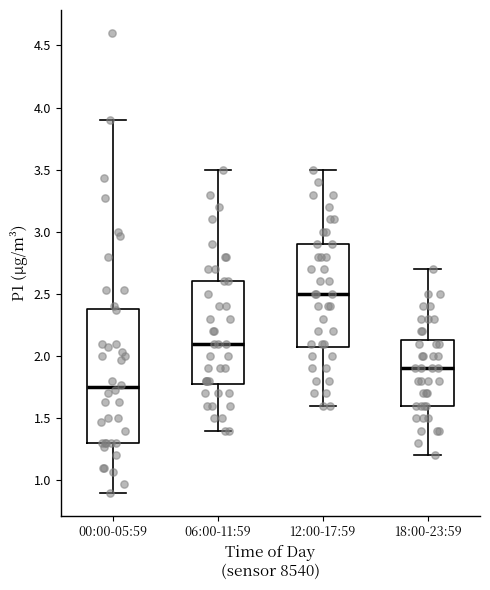

Where is the lower edge of the box for 00:00-05:59 on the y-axis? The values are not printed on the chart, so give them approximately, as read against the axis.

1.30